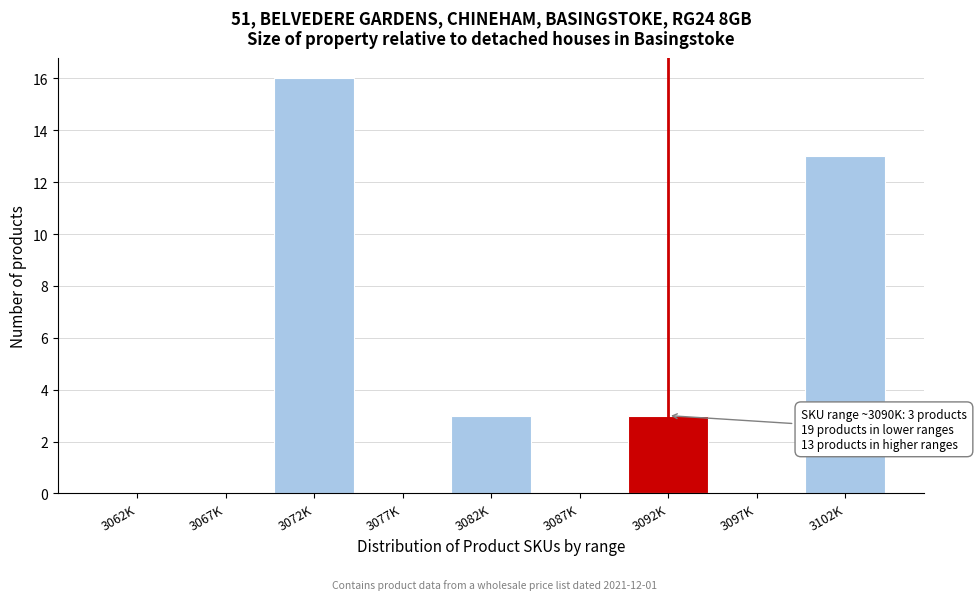

Reading left to right, transcribe all the data shown in this chart.

3062K=0	3067K=0	3072K=16	3077K=0	3082K=3	3087K=0	3092K=3	3097K=0	3102K=13